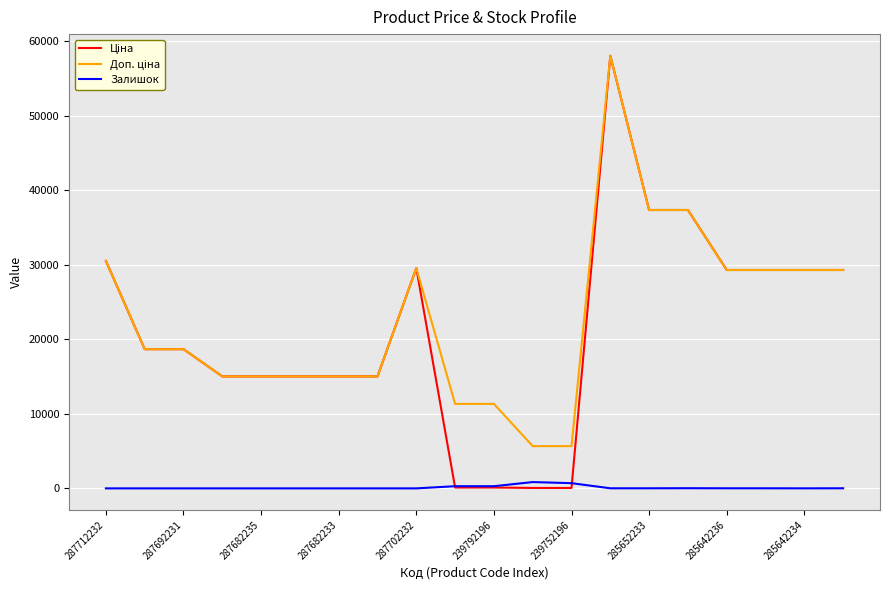

True or false: Залишок and Доп. ціна cross at least once.

False